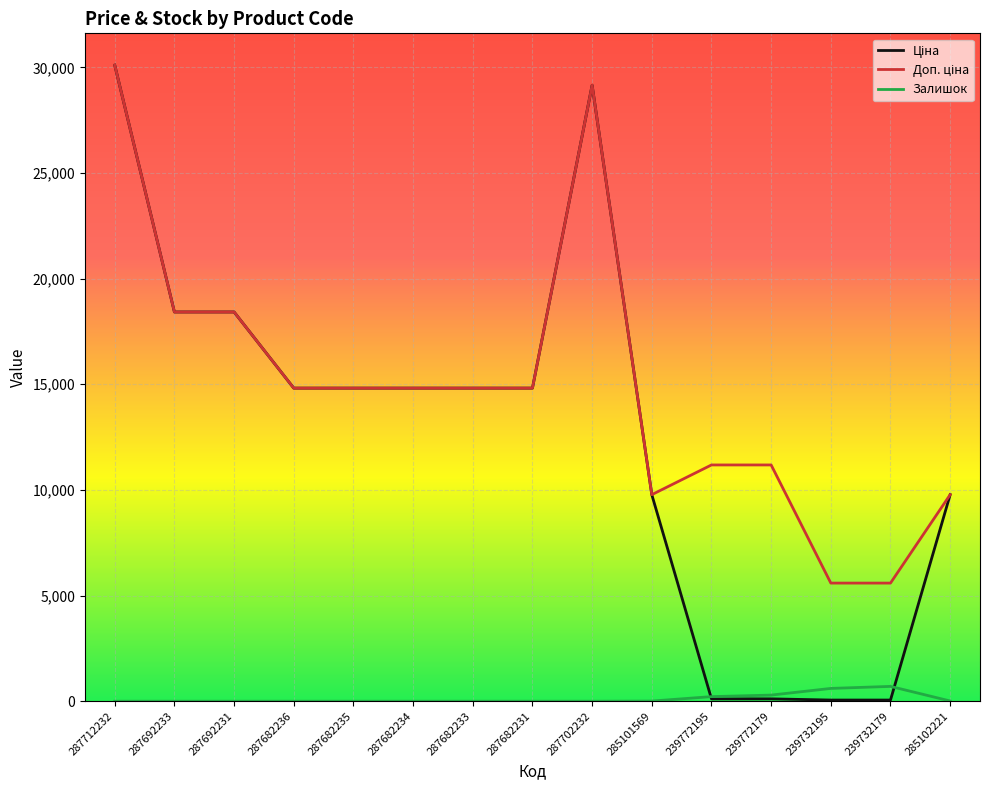

What is the maximum value shown in the chart?

30102.8